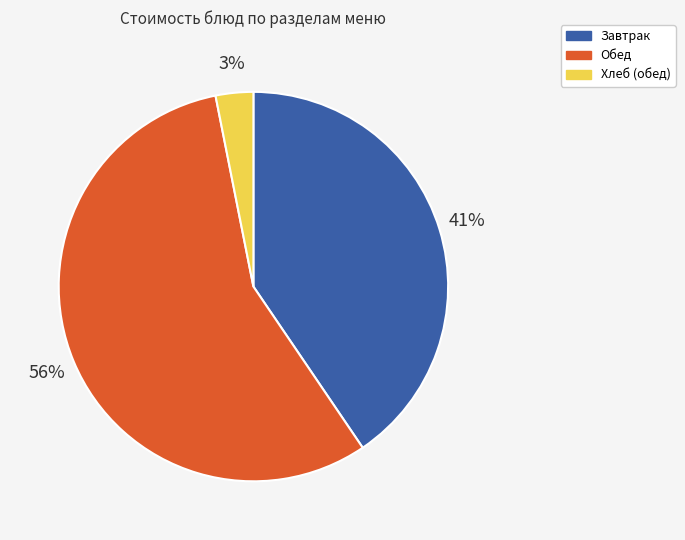

To the nearest percent, what is the difference between the largest and smallest slice percentages?

53%